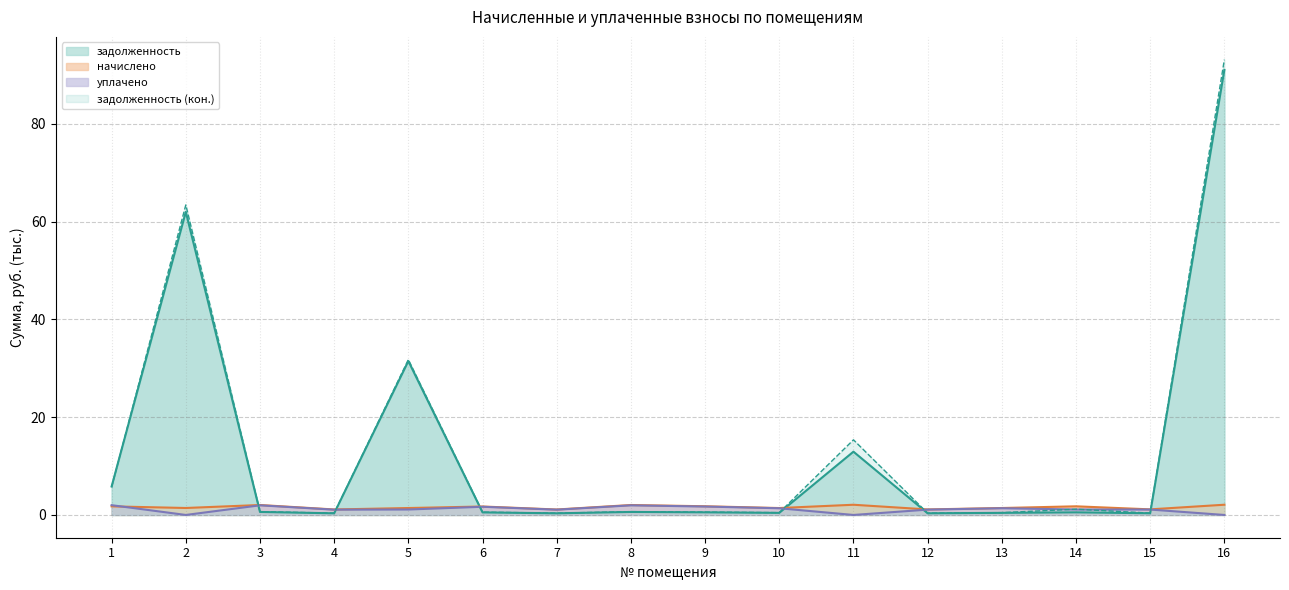

At which category does the chart reach its peak across all series?

16